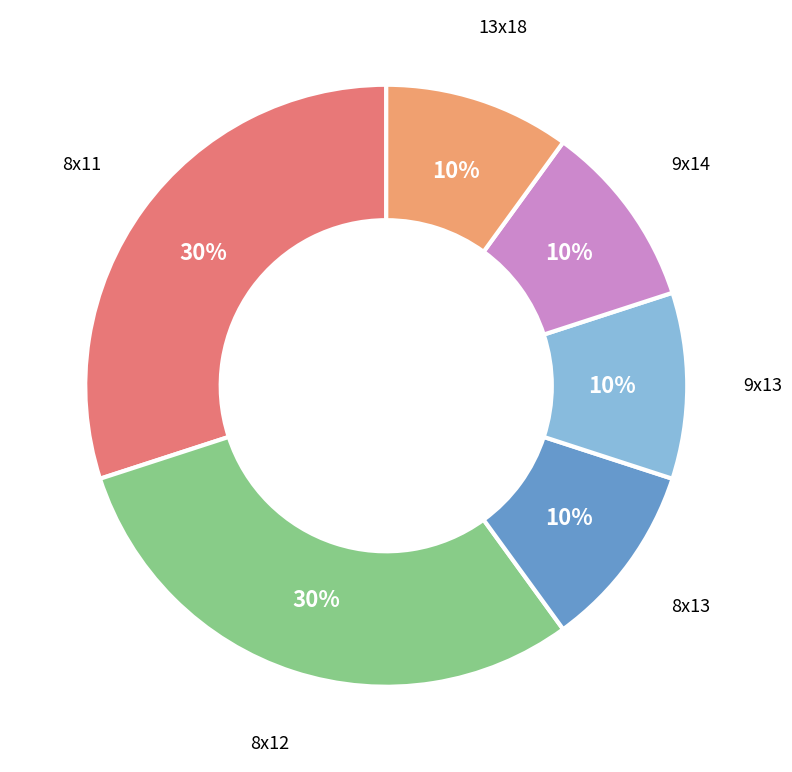

How many segments does this pie chart have?

6